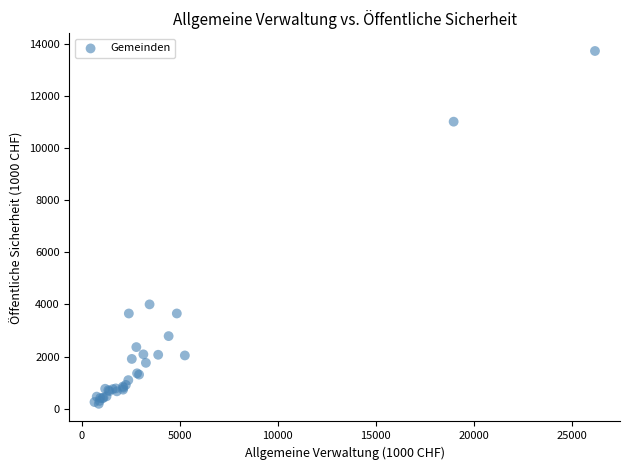

What Y value in the scatter plot is closest to 6959?

4002.8